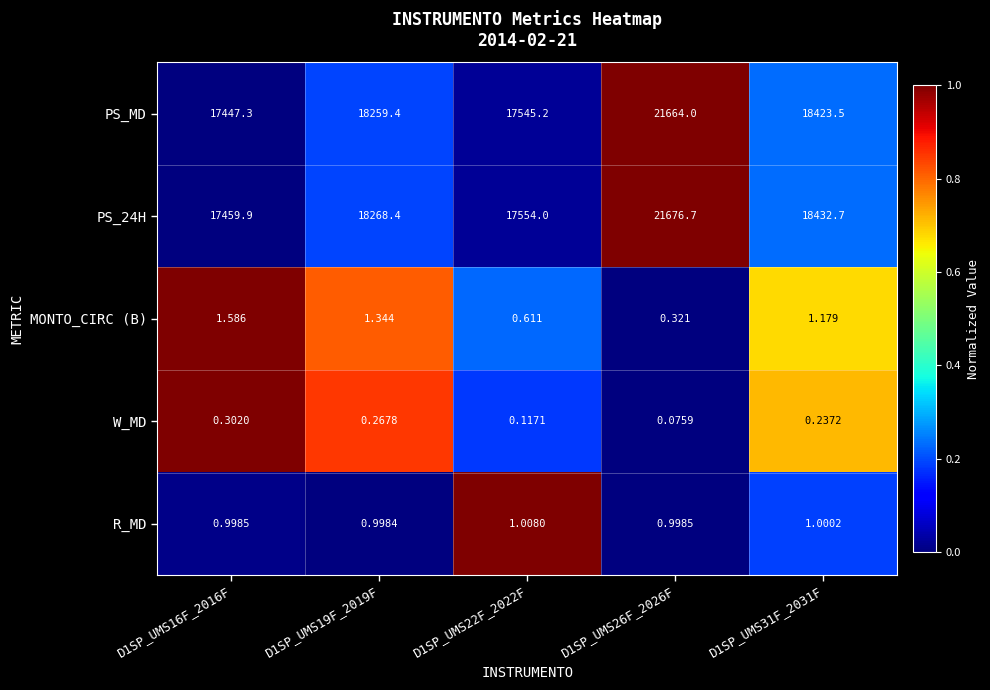

Is the value of W_MD at D1SP_UMS26F_2026F greater than the value of PS_24H at D1SP_UMS16F_2016F?

No